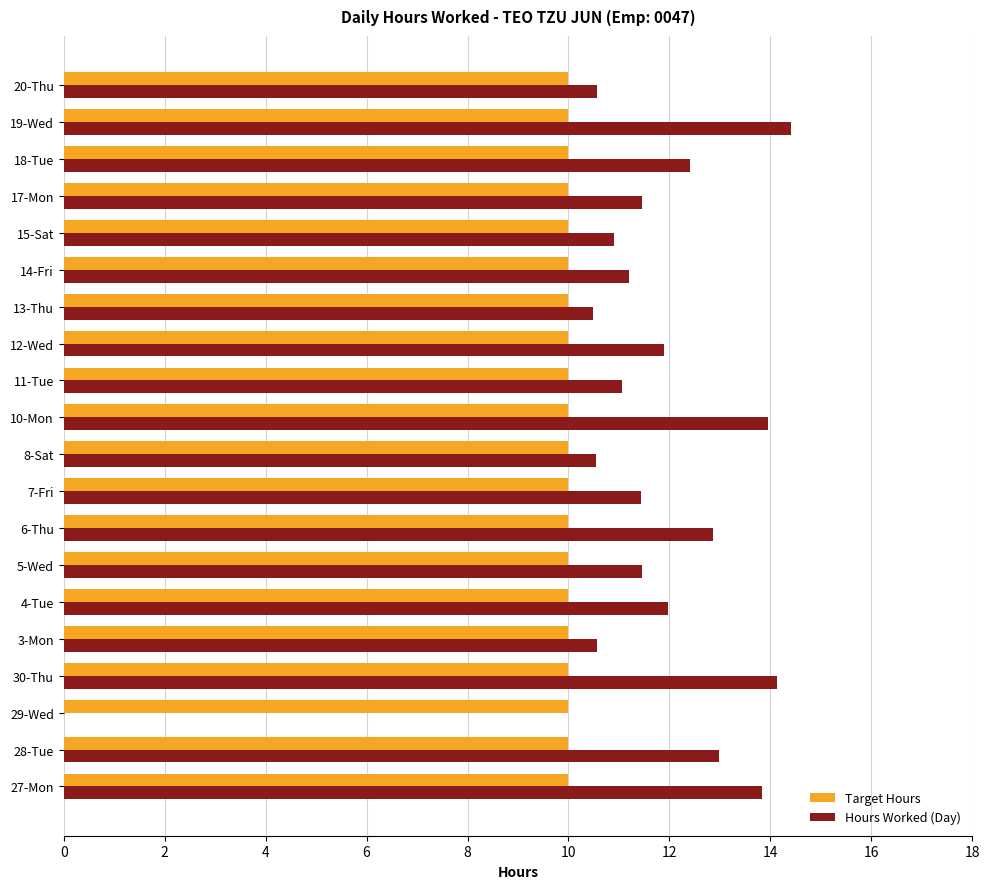

Read the Target Hours value at 18-Tue.

10.0